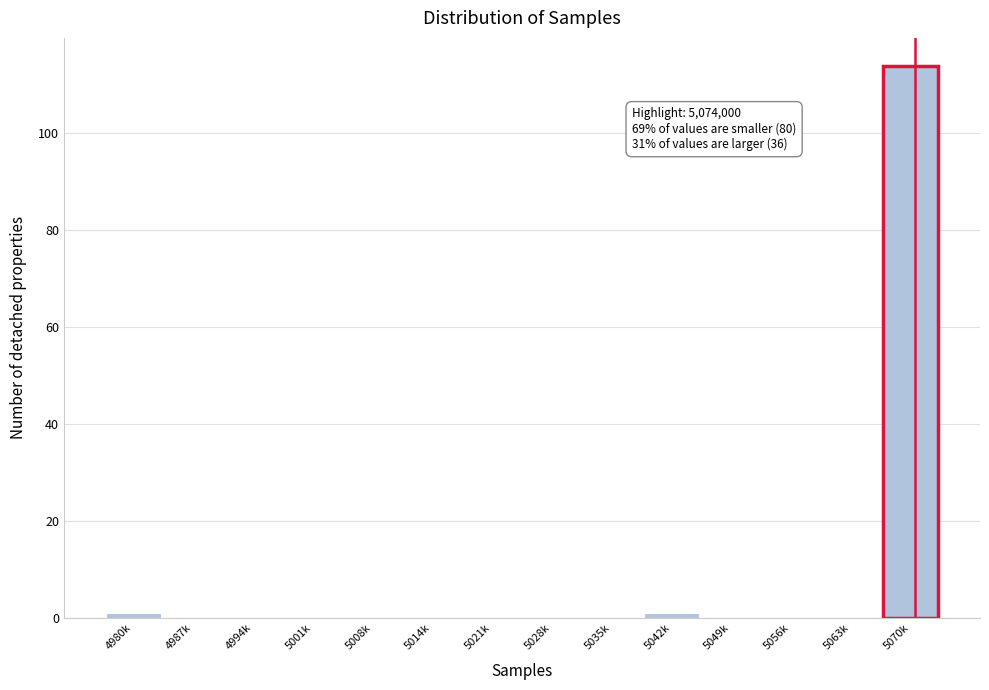

Reading right to left, extract all data points from this chart.

5070k=114	5063k=0	5056k=0	5049k=0	5042k=1	5035k=0	5028k=0	5021k=0	5014k=0	5008k=0	5001k=0	4994k=0	4987k=0	4980k=1